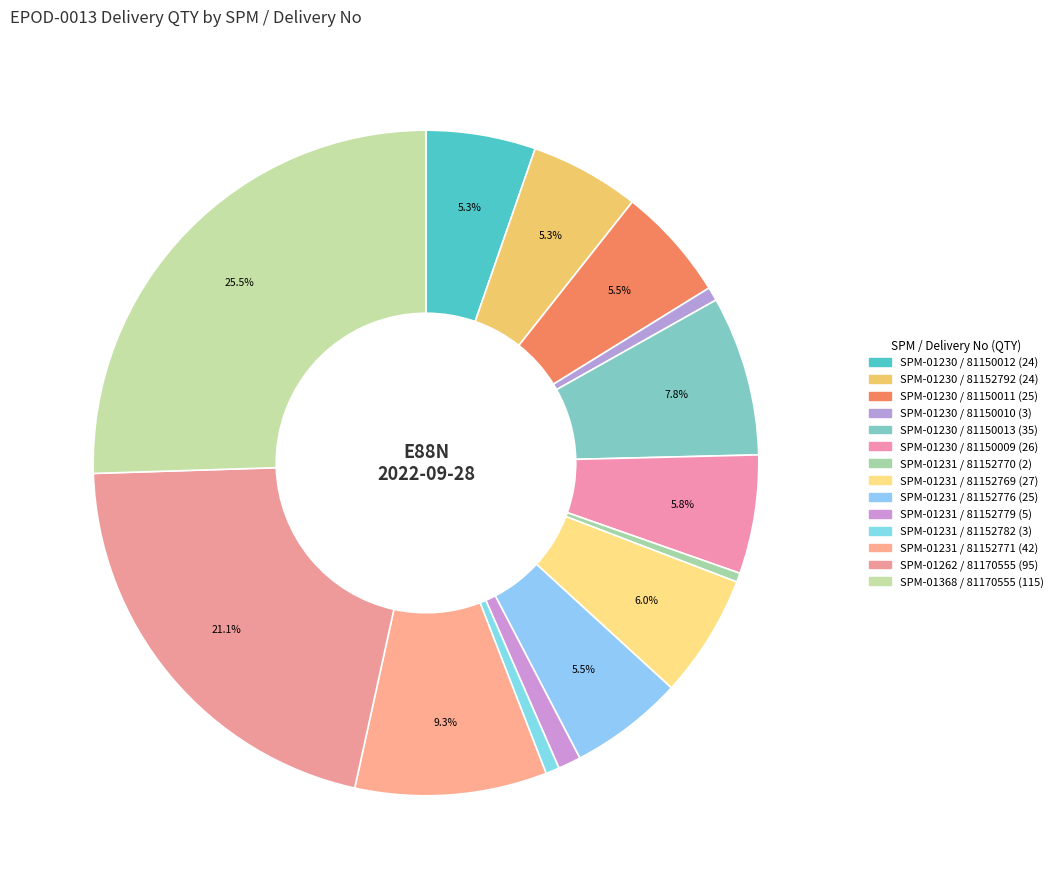

What is the largest slice in the pie chart?

SPM-01368 / 81170555